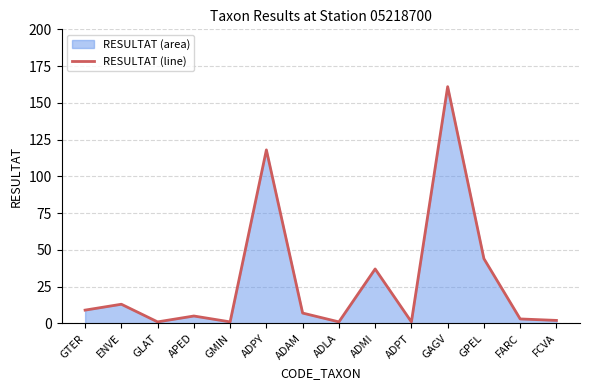

The value at APED is 9. True or false?

False